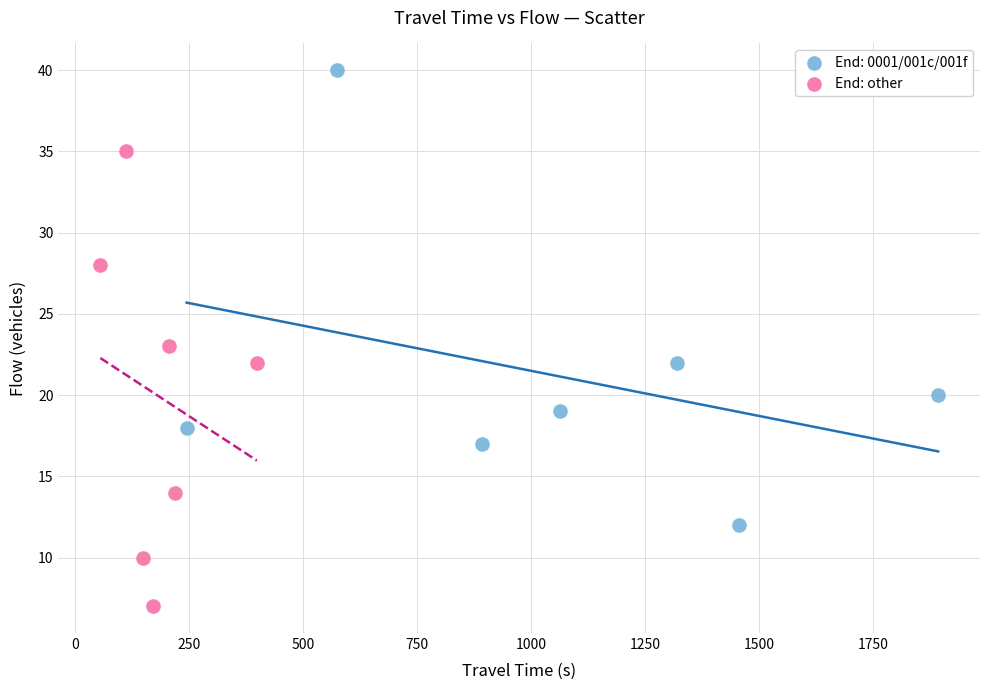

Which series reaches the maximum Y coordinate?

End: 0001/001c/001f